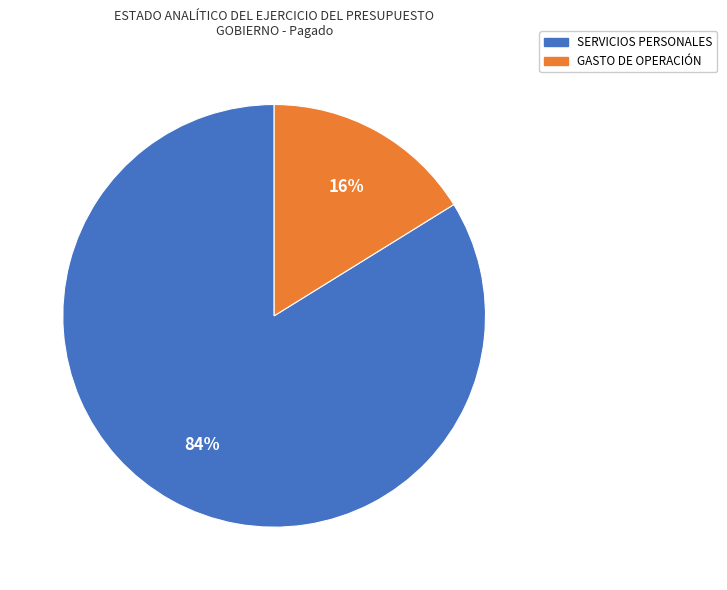

To the nearest percent, what is the average slice percentage?

50%